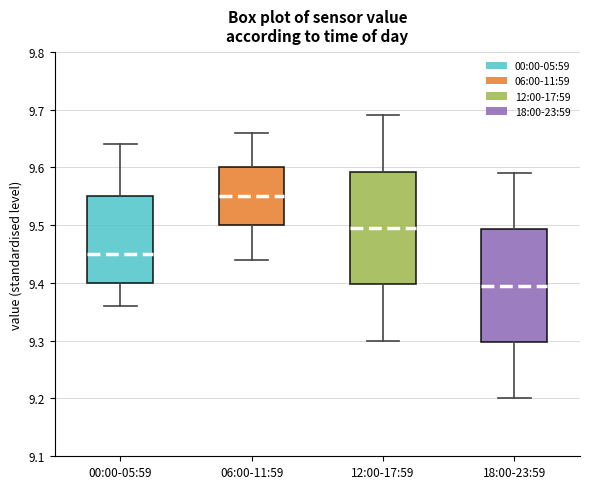

Reading left to right, read every box against the y-axis: the position of its median line, the range the box covers, and the ends of its whiskers. The values are not printed on the chart, so give them approximately, as read against the axis.

00:00-05:59: median 9.45, box 9.40 to 9.55, whiskers 9.36 to 9.64
06:00-11:59: median 9.55, box 9.50 to 9.60, whiskers 9.44 to 9.66
12:00-17:59: median 9.50, box 9.40 to 9.59, whiskers 9.30 to 9.69
18:00-23:59: median 9.40, box 9.30 to 9.49, whiskers 9.20 to 9.59